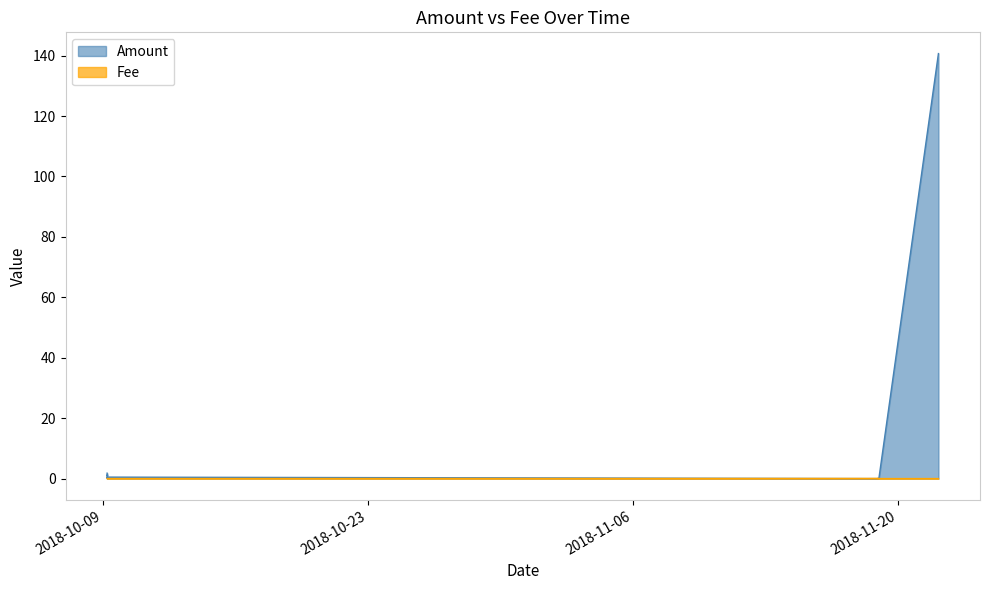

How many interior local peaks does the Fee series have?

1